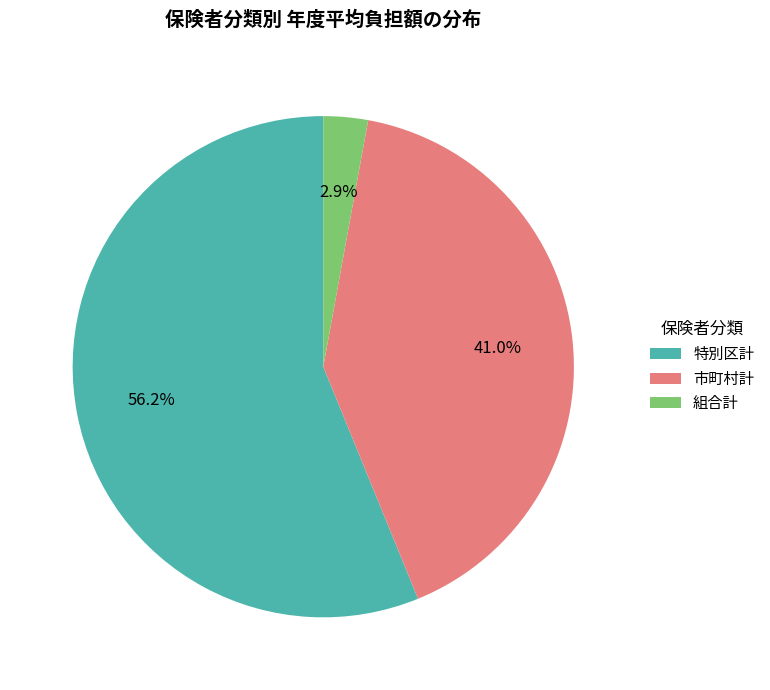

Combined, do 組合計 and 市町村計 account for over 50%?

No